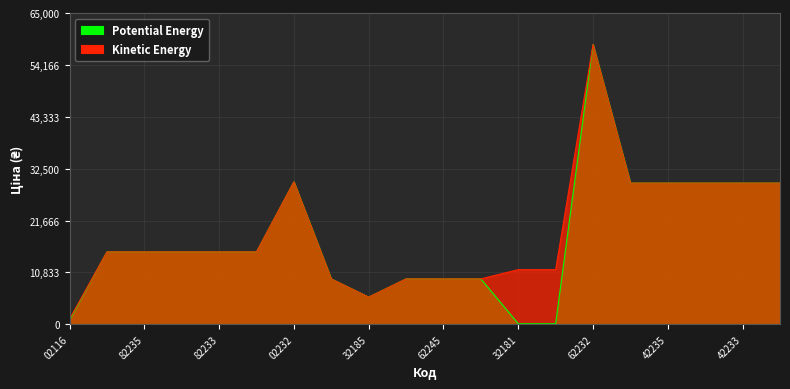

True or false: Potential Energy has a value of 3935.0 at 284162246.

False